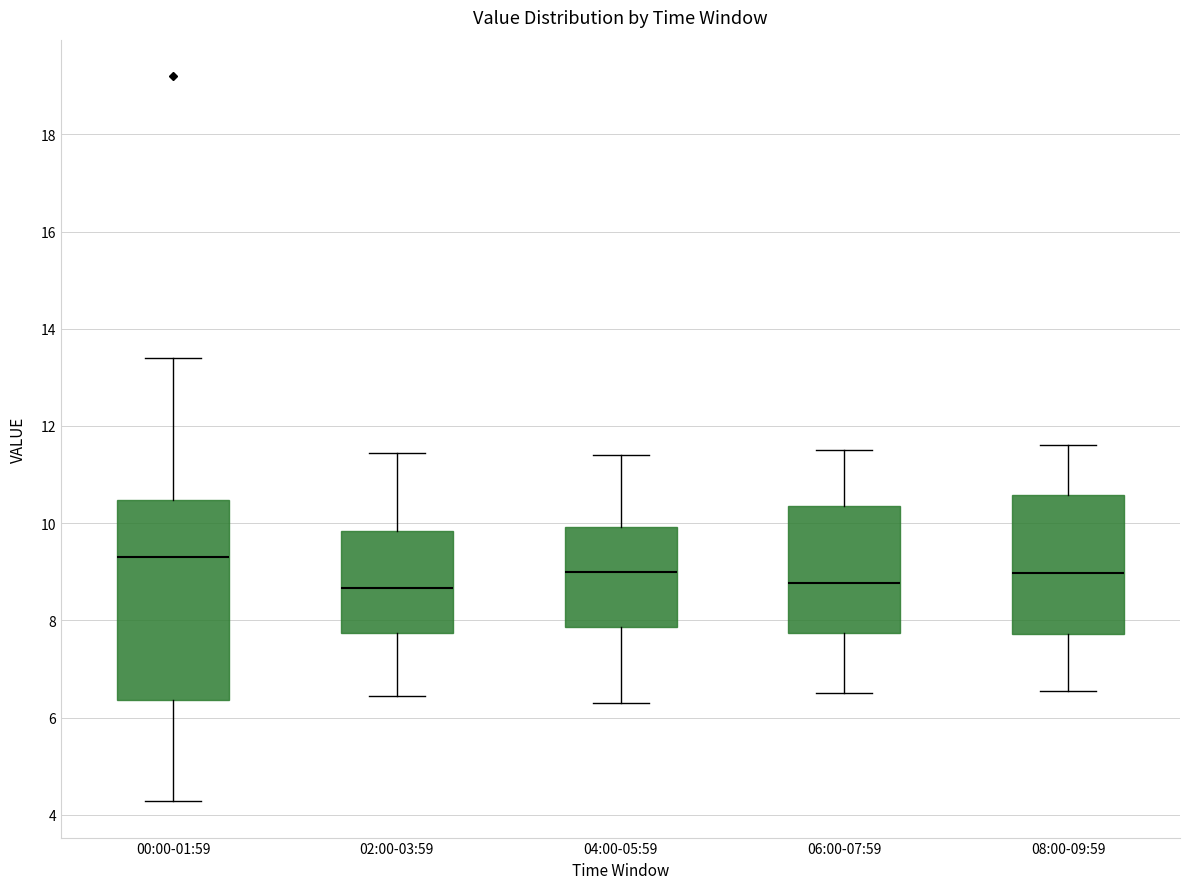

Comparing the boxes themselves (not the whiskers), which one is the tallest?

00:00-01:59